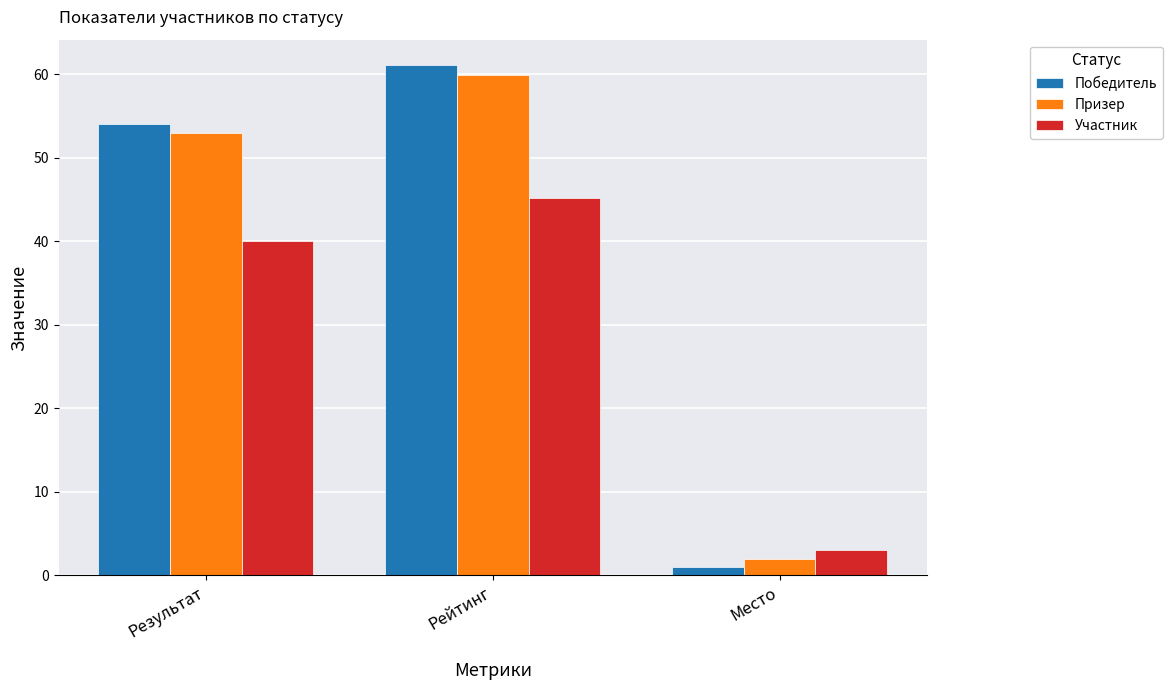

What are all the series names shown in the legend?

Победитель, Призер, Участник